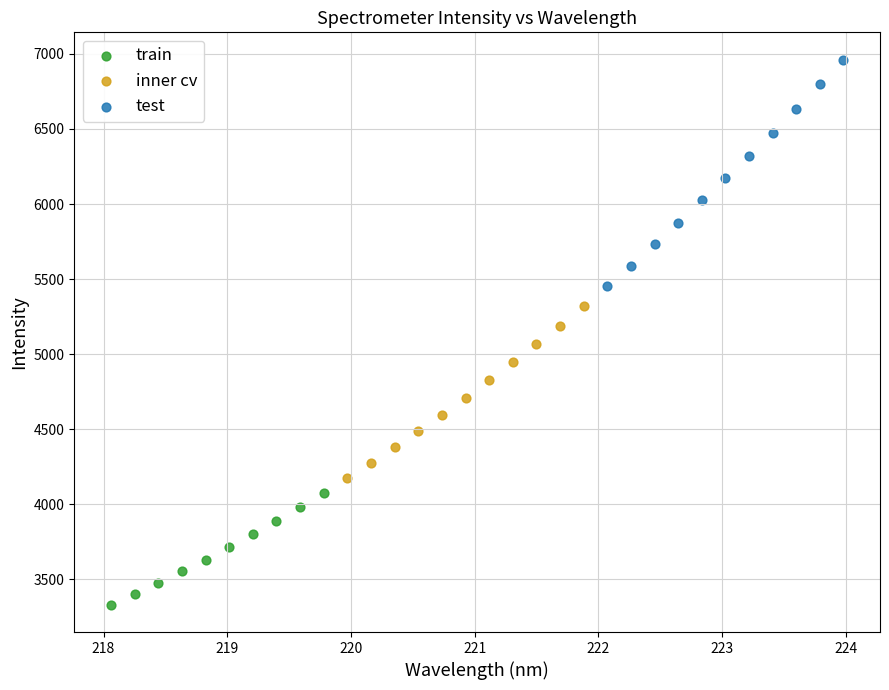

Which series reaches the maximum Y coordinate?

test